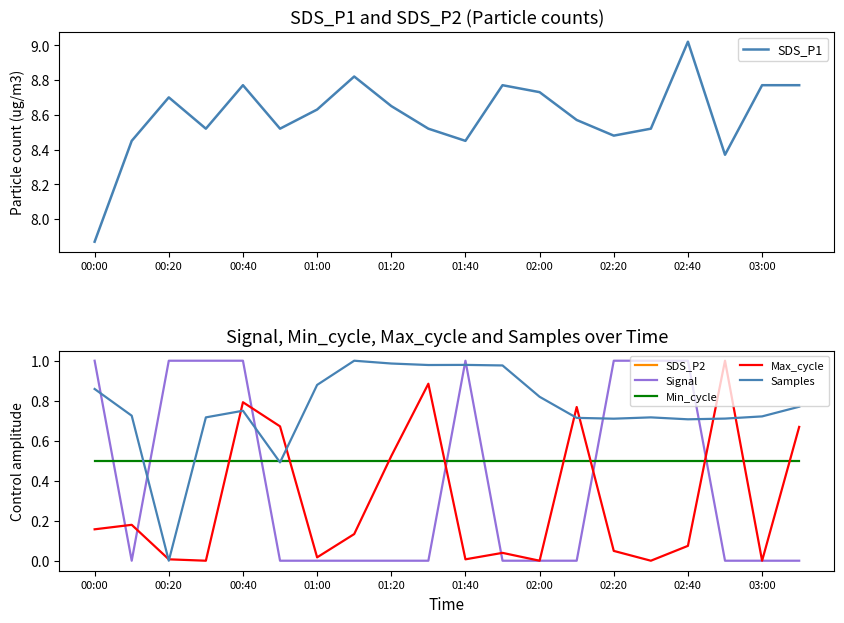

How many data points in SDS_P2 are less than 8?

10